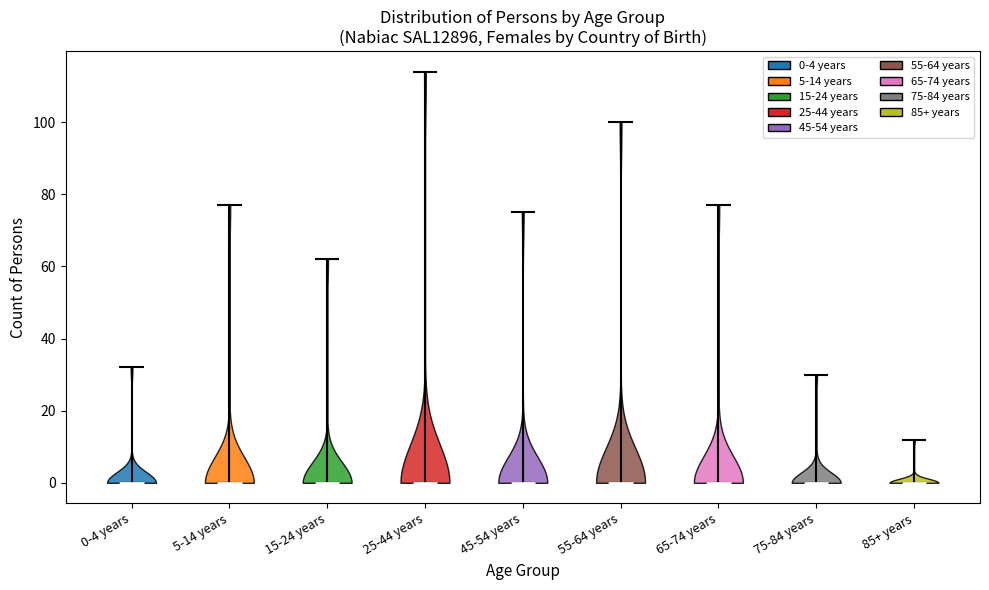

Reading left to right, read every violin against the y-axis: where its median line is, and the lowest and highest points it reaches. The values are not printed on the chart, so give them approximately, as read against the axis.

0-4 years: median line 0, lowest point 0, highest point 32
5-14 years: median line 0, lowest point 0, highest point 78
15-24 years: median line 0, lowest point 0, highest point 62
25-44 years: median line 0, lowest point 0, highest point 114
45-54 years: median line 0, lowest point 0, highest point 76
55-64 years: median line 0, lowest point 0, highest point 100
65-74 years: median line 0, lowest point 0, highest point 78
75-84 years: median line 0, lowest point 0, highest point 30
85+ years: median line 0, lowest point 0, highest point 12